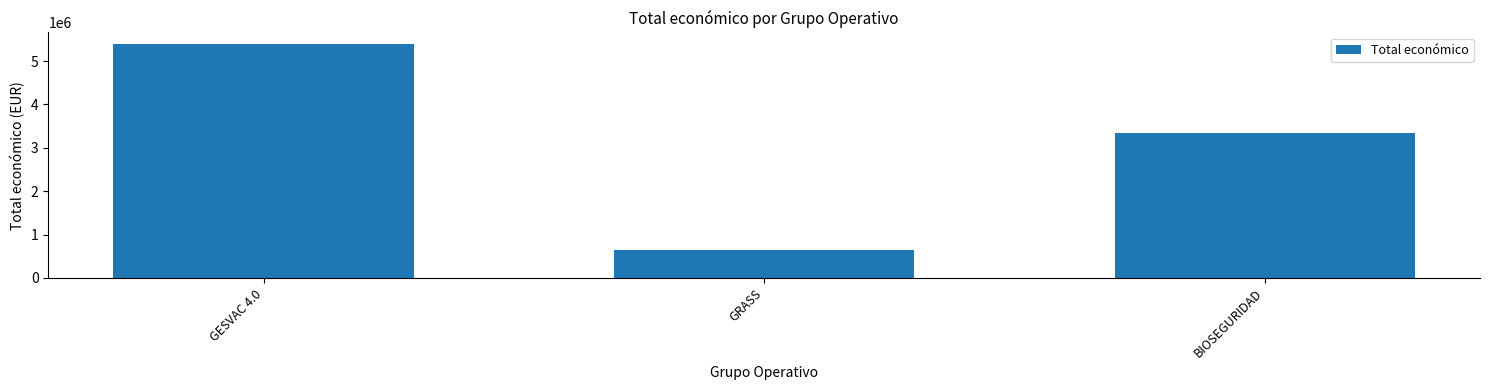

How many bars are there in total?

3